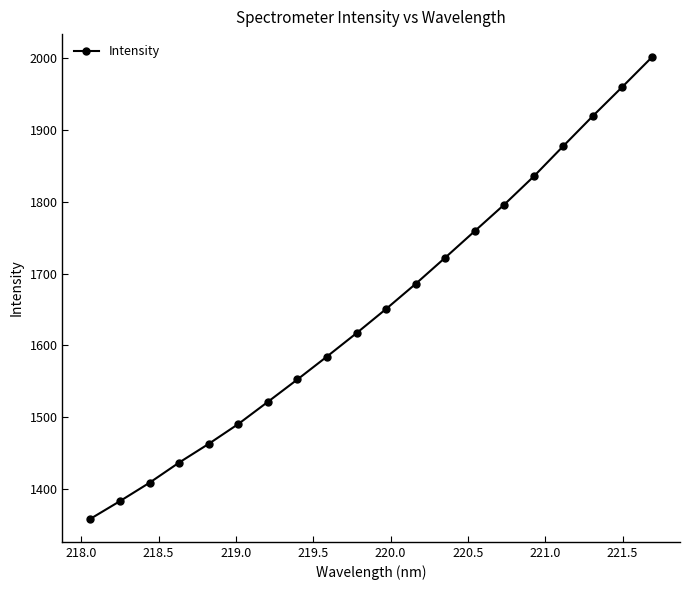

What is the average value?

1651.2